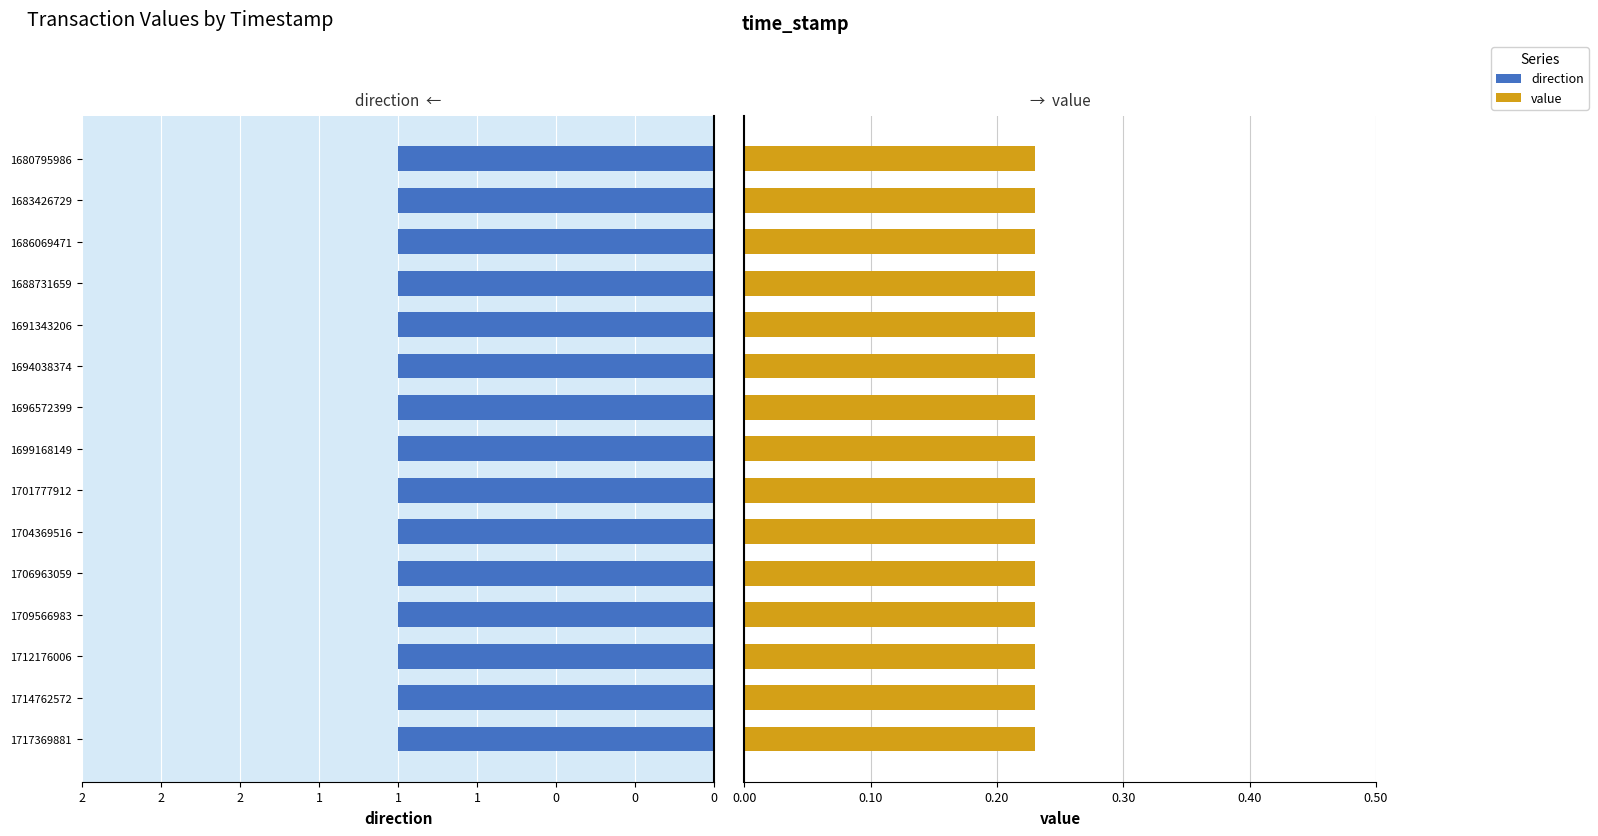

Rank the series by their maximum value, from highest to lowest.

direction, value